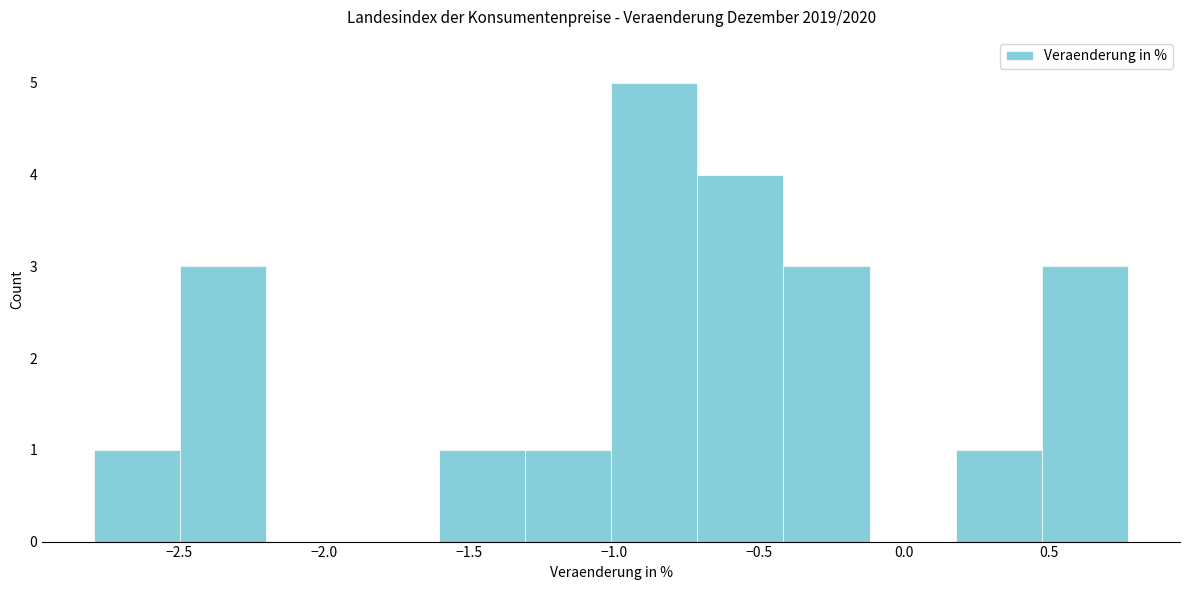

Over which range of the x-axis is the bar tallest?

-1.00 to -0.70